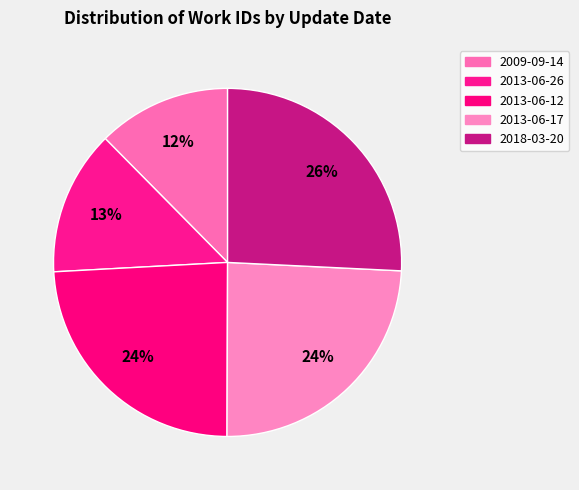

Count the number of slices in the pie.

5